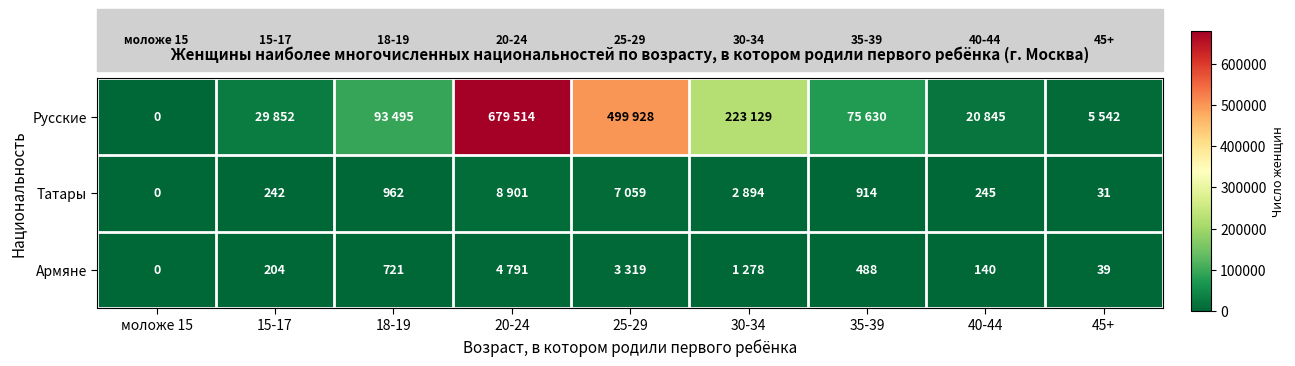

What is the sum of the Армяне values at 35-39 and 40-44?

628